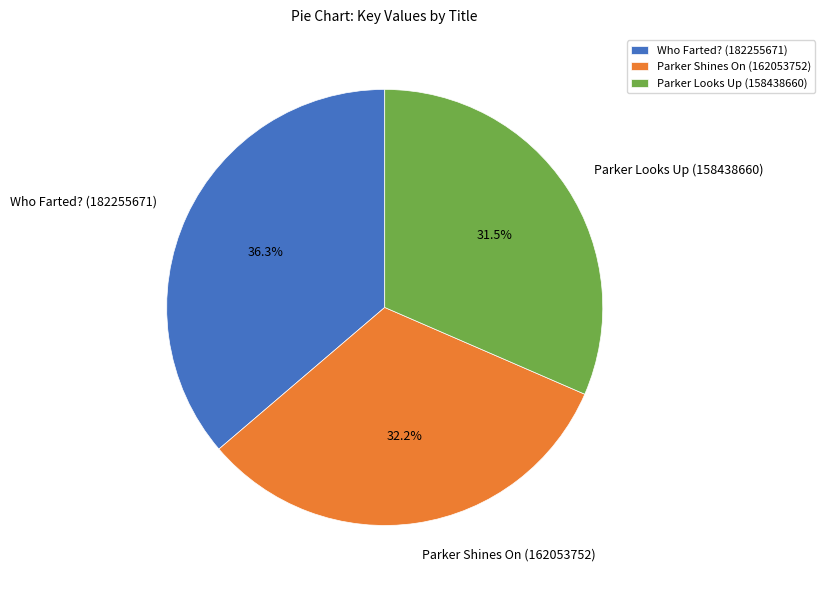

Approximately how many times larger is the value at Who Farted? (182255671) compared to Parker Looks Up (158438660)?

1.2